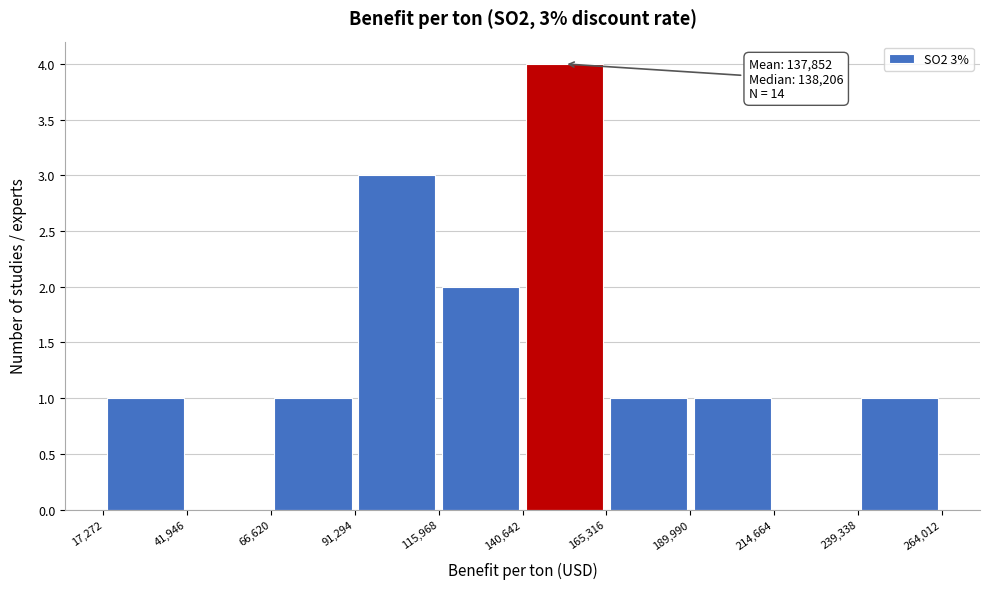

Which range on the x-axis has the tallest bar?

140,642 to 165,316